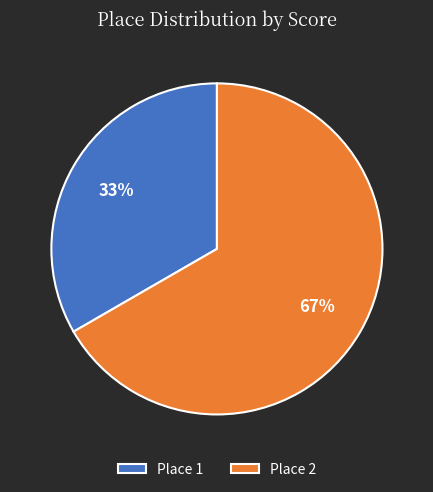

Is there any slice that represents more than half of the pie?

Yes